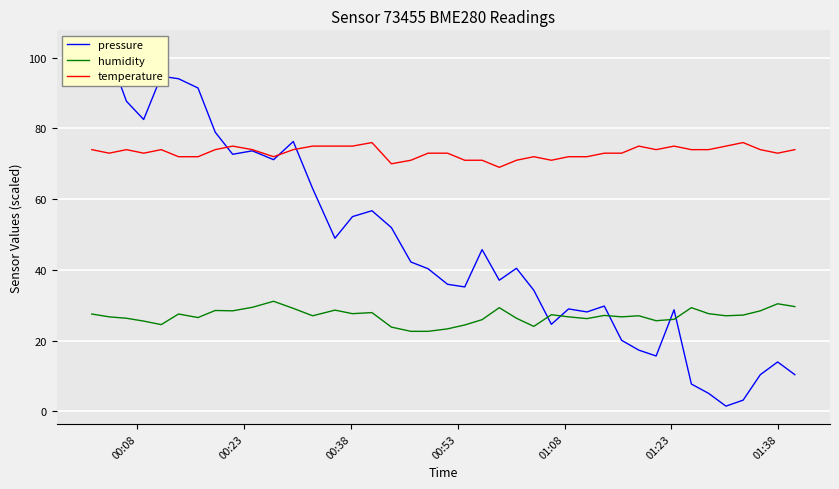

Reading left to right, extract all data points from this chart.

pressure: 102.7	101.0	87.7	82.5	94.8	94.1	91.4	78.9	72.7	73.7	71.2	76.3	63.0	48.9	55.1	56.7	51.9	42.2	40.3	35.9	35.2	45.7	37.1	40.4	34.2	24.6	28.9	28.1	29.8	20.1	17.3	15.6	28.7	7.7	5.1	1.4	3.1	10.3	13.9	10.3
humidity: 27.5	26.7	26.3	25.5	24.5	27.5	26.5	28.5	28.4	29.4	31.1	29.1	27.0	28.6	27.6	27.9	23.8	22.6	22.6	23.3	24.4	25.9	29.3	26.3	24.0	27.3	26.7	26.2	27.1	26.7	27.0	25.6	26.0	29.3	27.6	27.0	27.2	28.4	30.4	29.6
temperature: 74.0	73.0	74.0	73.0	74.0	72.0	72.0	74.0	75.0	74.0	72.0	74.0	75.0	75.0	75.0	76.0	70.0	71.0	73.0	73.0	71.0	71.0	69.0	71.0	72.0	71.0	72.0	72.0	73.0	73.0	75.0	74.0	75.0	74.0	74.0	75.0	76.0	74.0	73.0	74.0